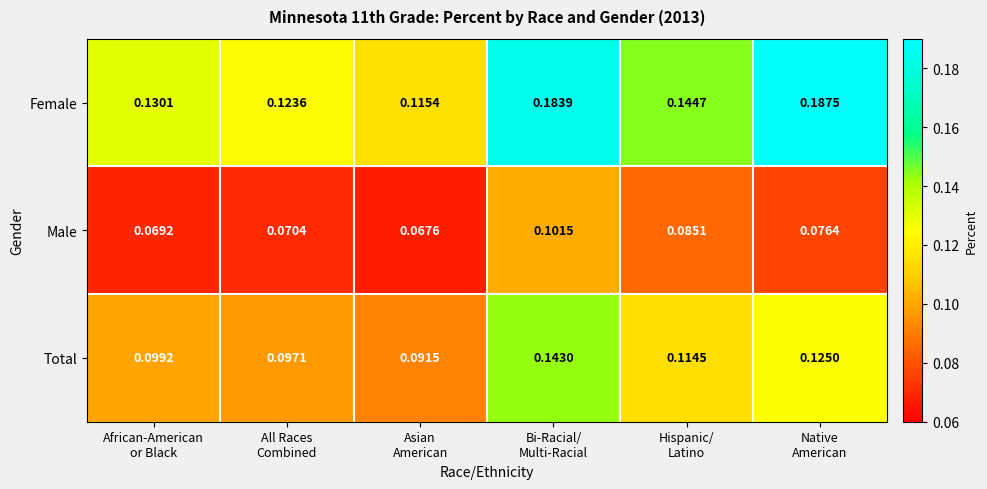

Which series has the widest spread of values?

Female